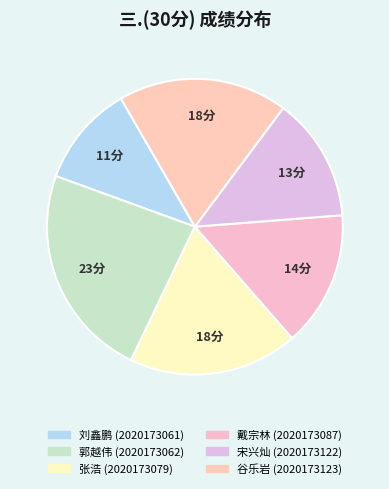

Is there a majority slice in this chart?

No